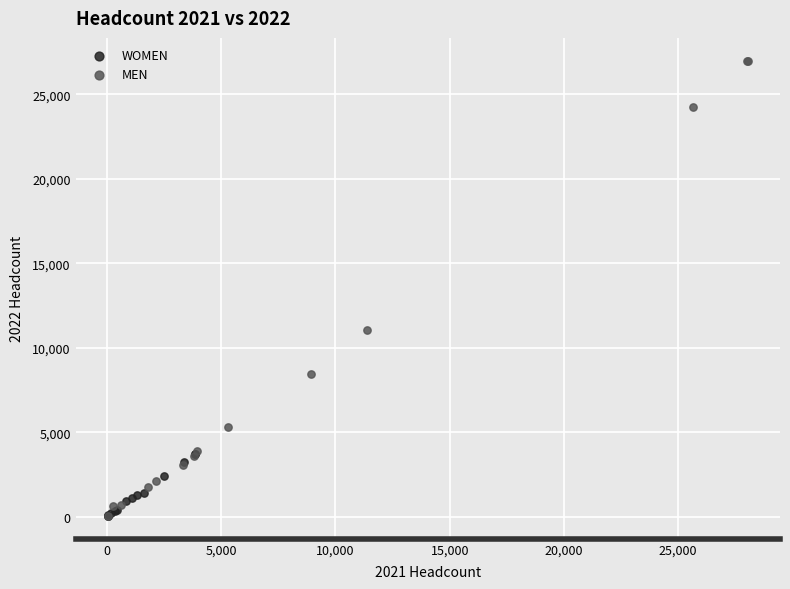

Which series has the widest spread of Y values?

MEN